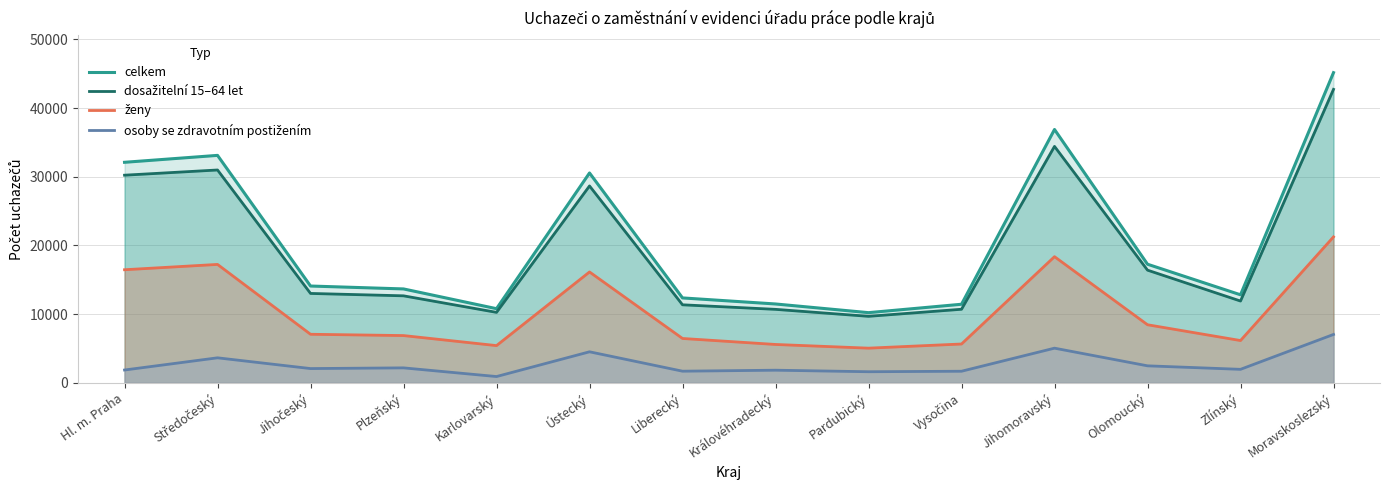

True or false: ženy and dosažitelní 15–64 let intersect in this chart.

False